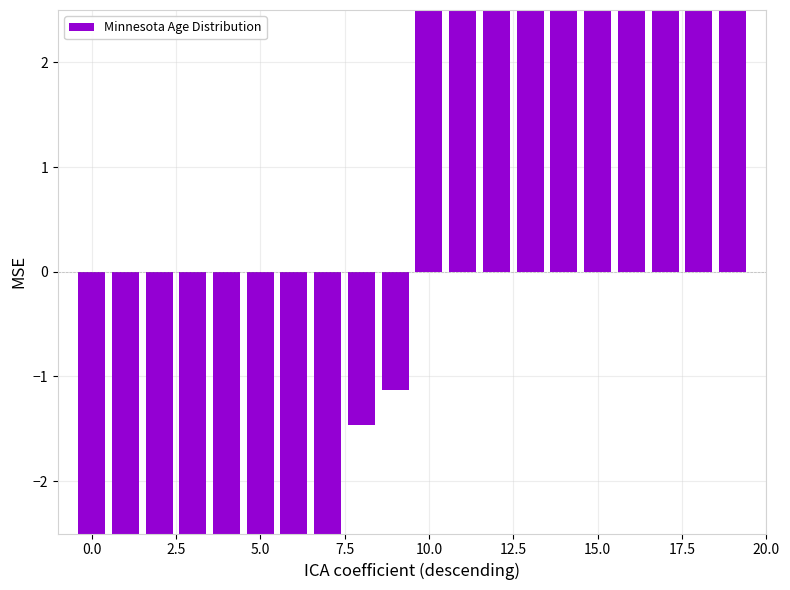

What is the approximate value at 17?

5.0